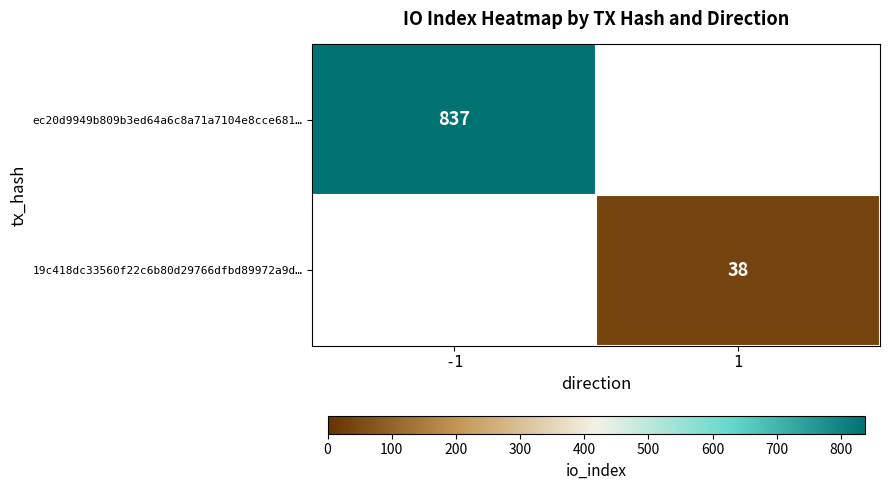

The value of 19c418dc33560f22c6b80d29766dfbd89972a9d… at 1 is 38. True or false?

True